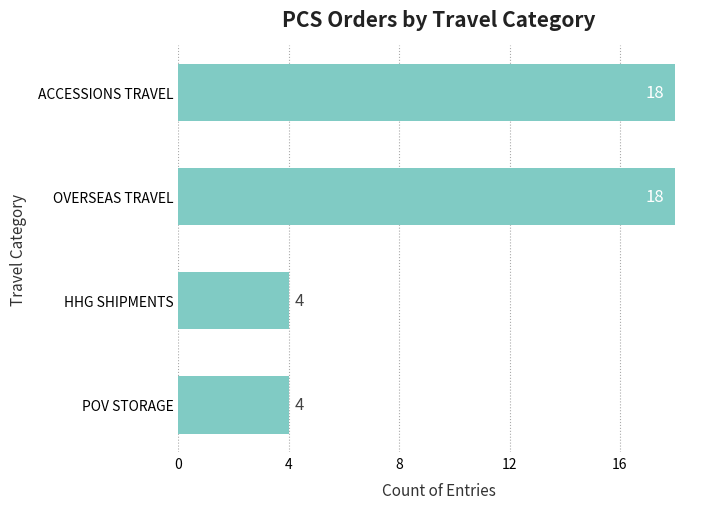

The value at OVERSEAS TRAVEL is 10. True or false?

False